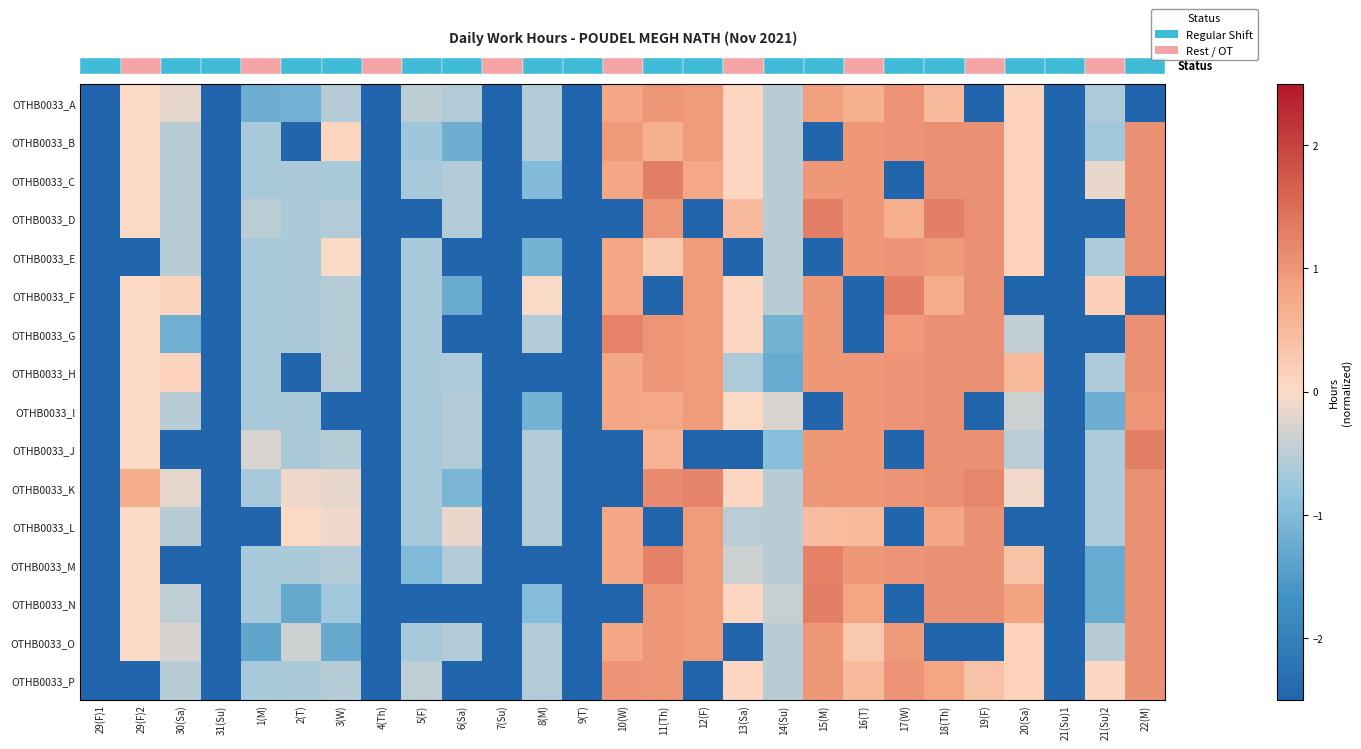

The OTHB0033_K series shows -0.6 at 5(F). True or false?

True